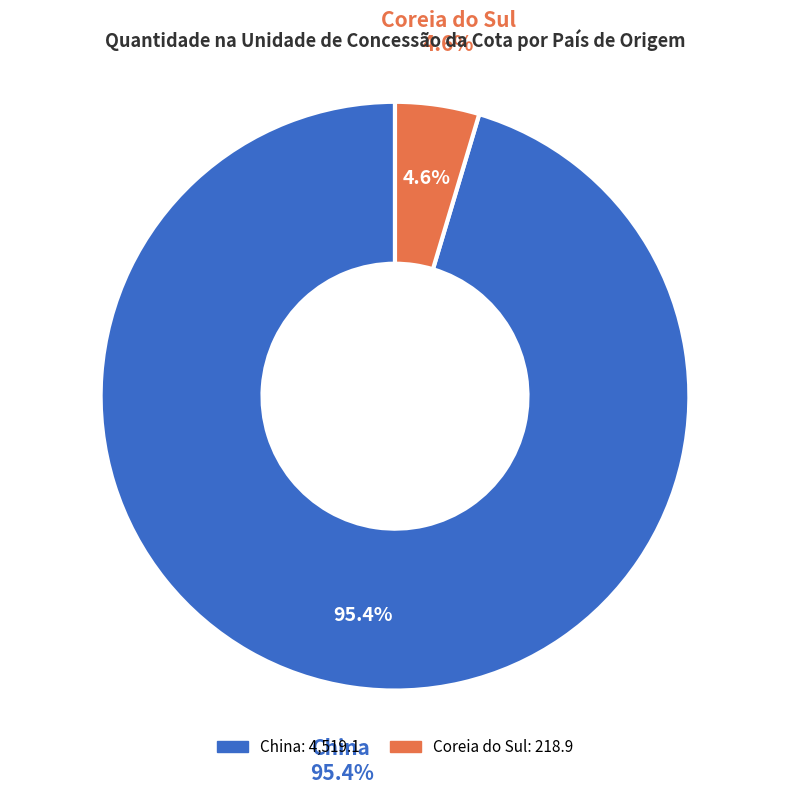

Which slice represents more than half of the pie?

China